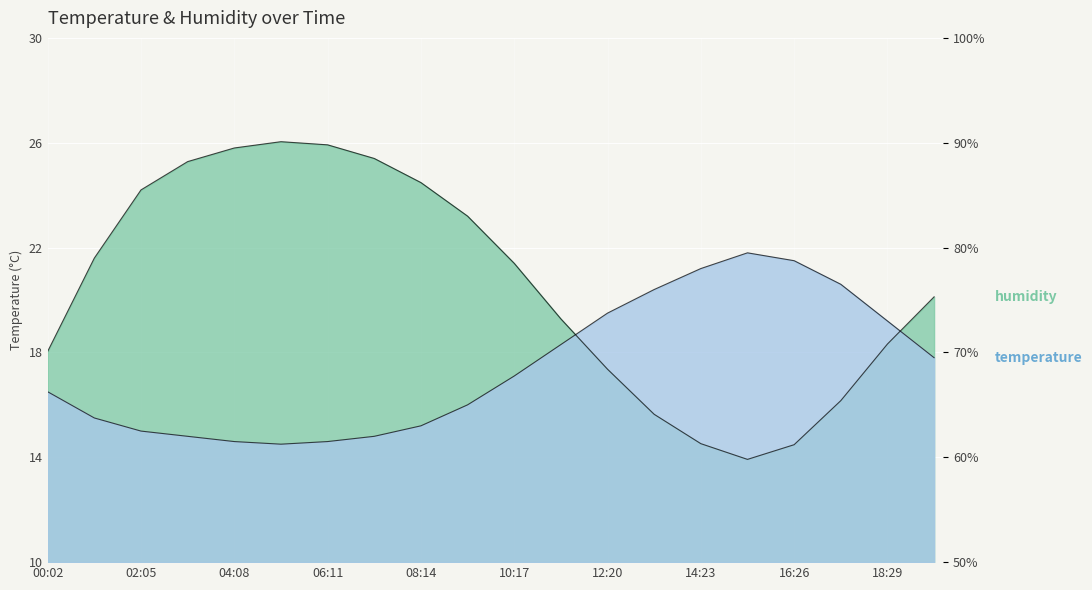

What is the difference between the maximum and minimum values in the temperature series?

7.3